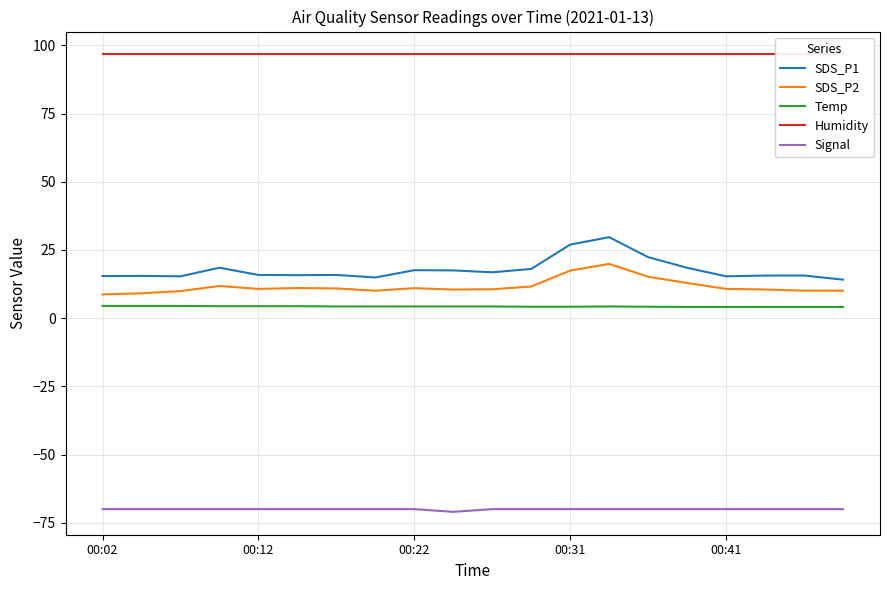

True or false: Humidity and Signal intersect in this chart.

False